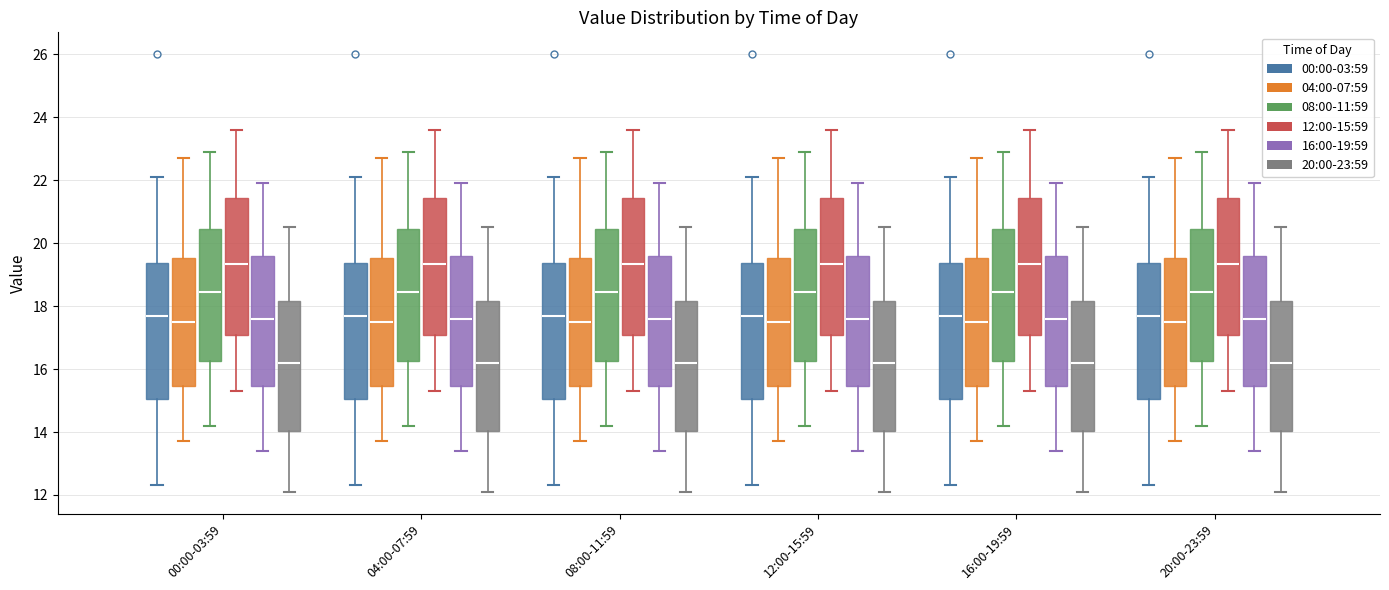

Where does the median line of the box for 00:00-03:59 (12:00-15:59) sit on the y-axis? The values are not printed on the chart, so give them approximately, as read against the axis.

19.4